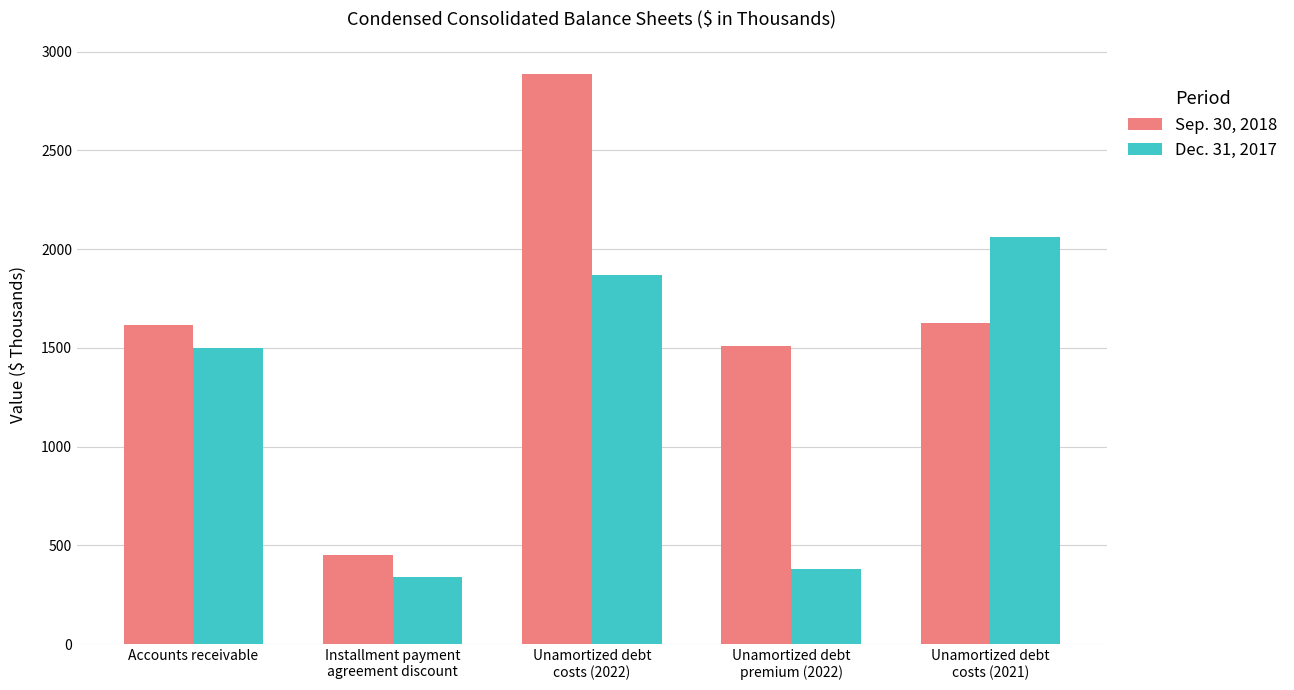

What is the sum of all Dec. 31, 2017 values?

6148